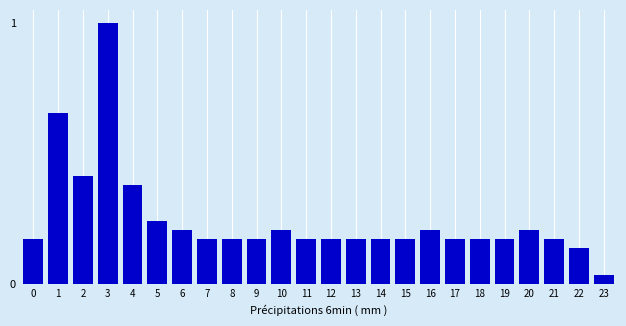

Where is the data nearest to the value 0?

23